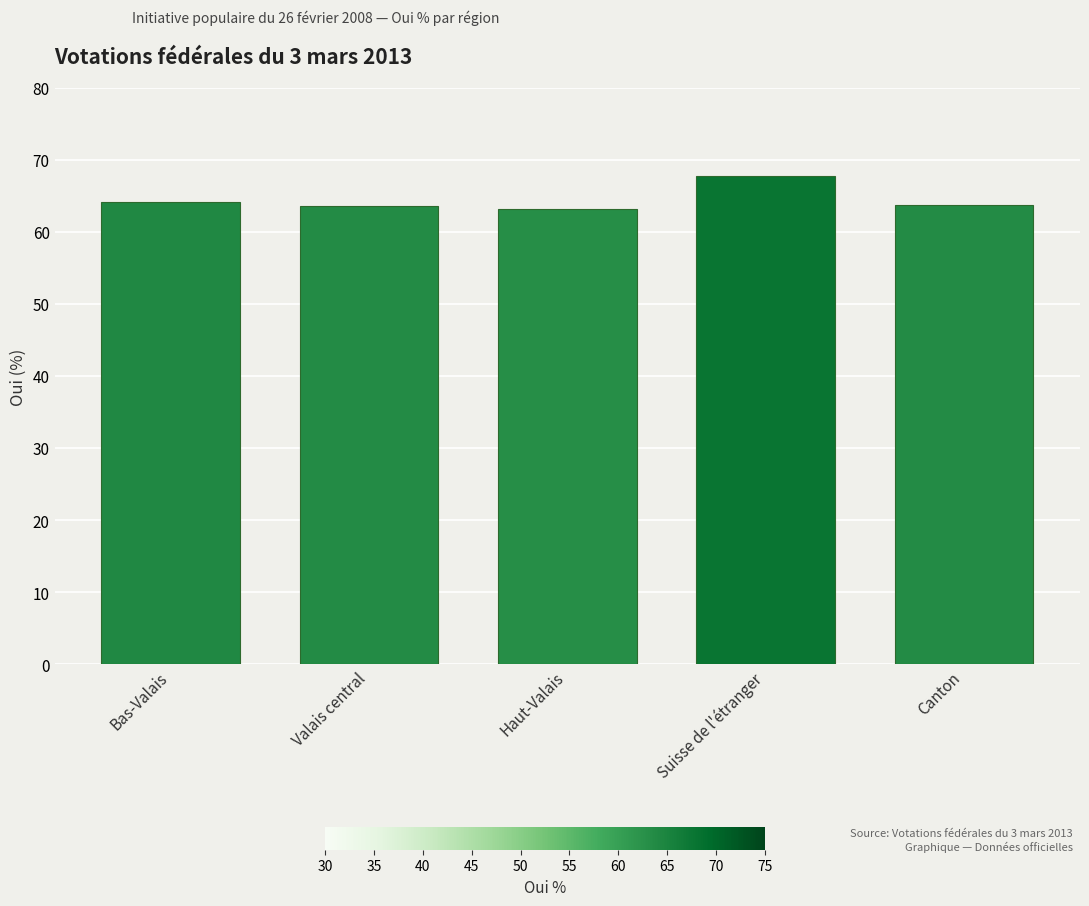

True or false: the data shows 67.8 at Suisse de l'étranger.

True